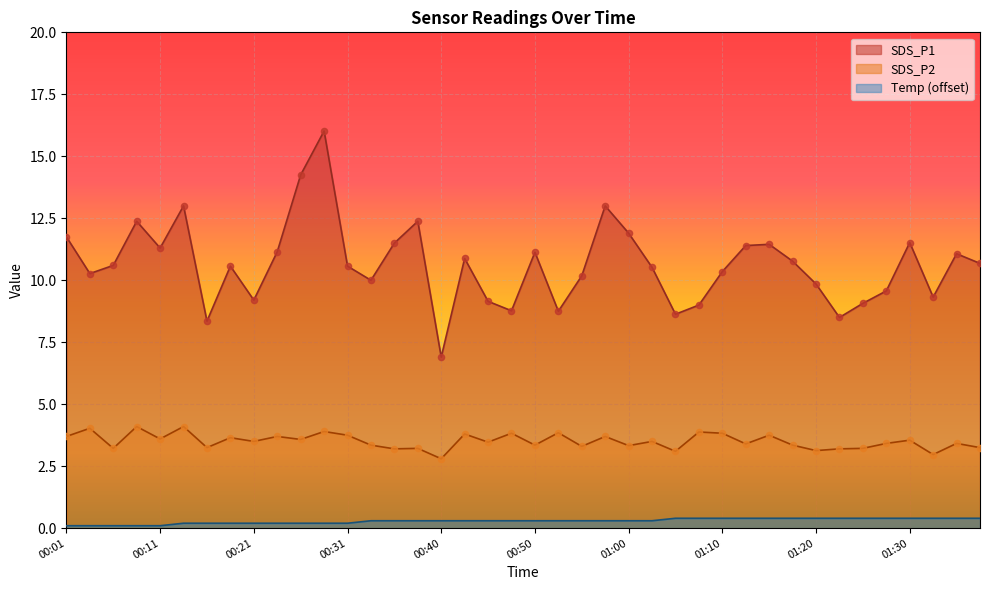

Which series reaches the maximum Y coordinate?

SDS_P1